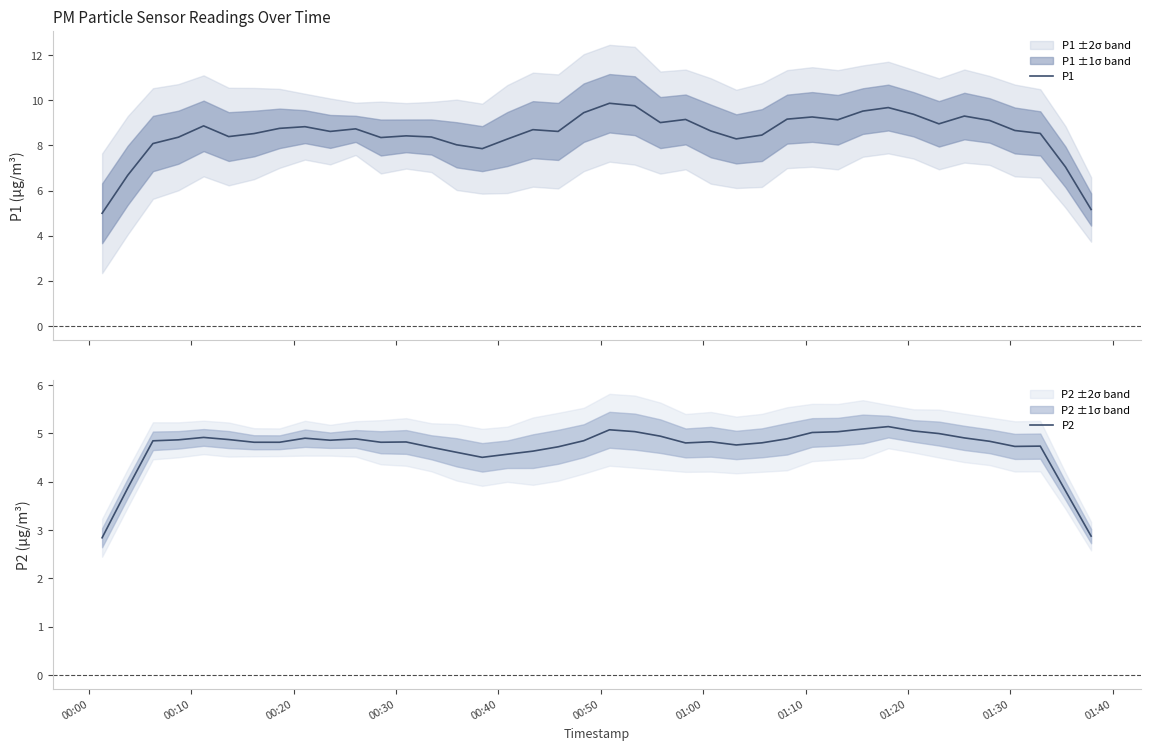

What is the lowest value of the P1 series?

5.0